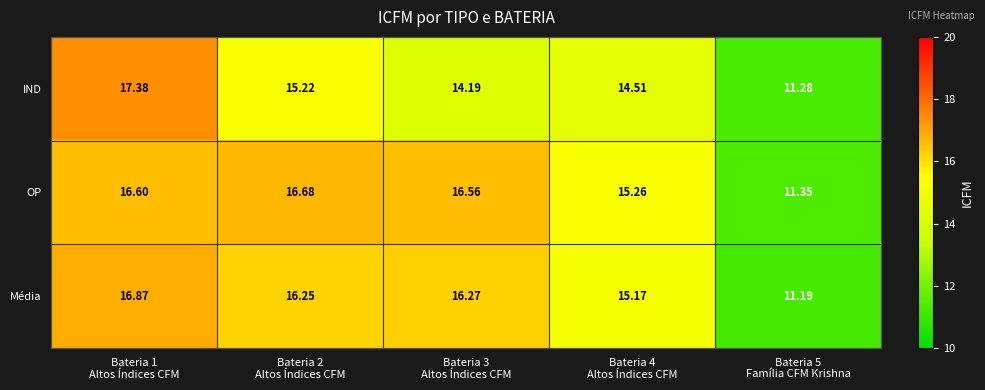

Which series has the largest total across all categories?

OP